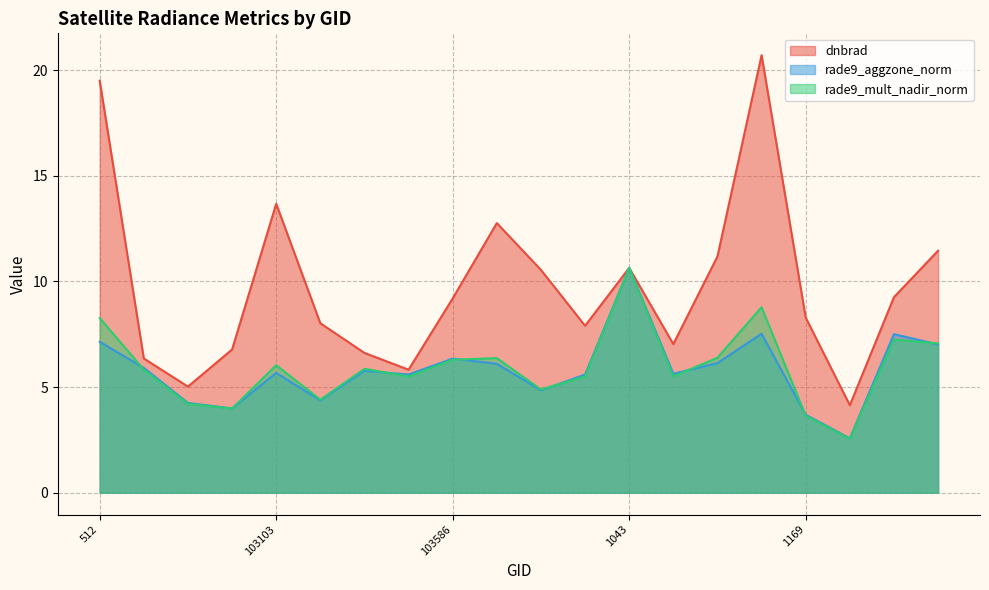

At which category does the chart reach its peak across all series?

104417